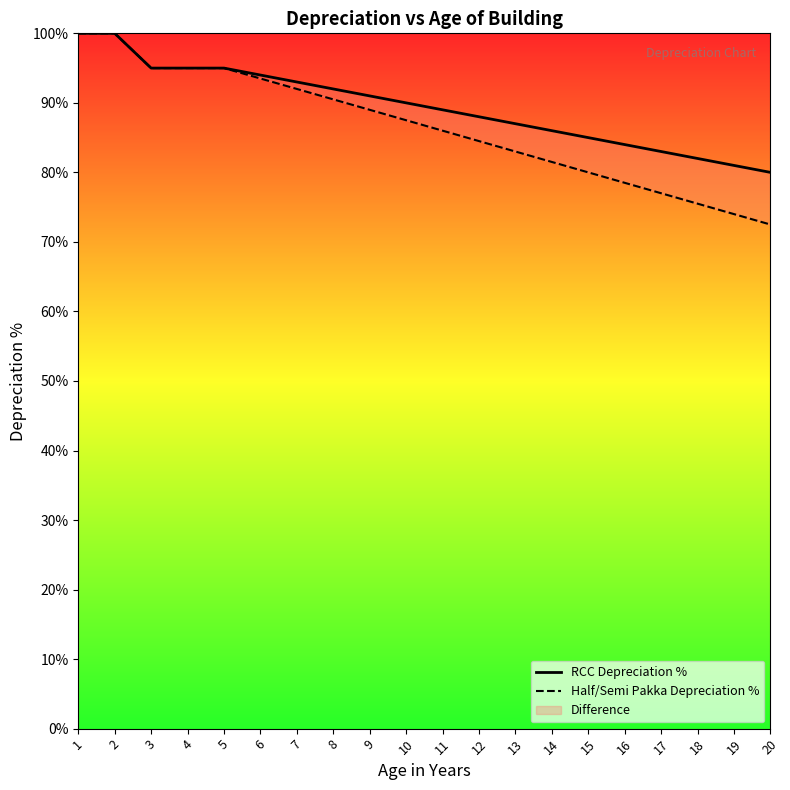

What is the value of the Half/Semi Pakka Depreciation % point at the 16th from the left?

78.5